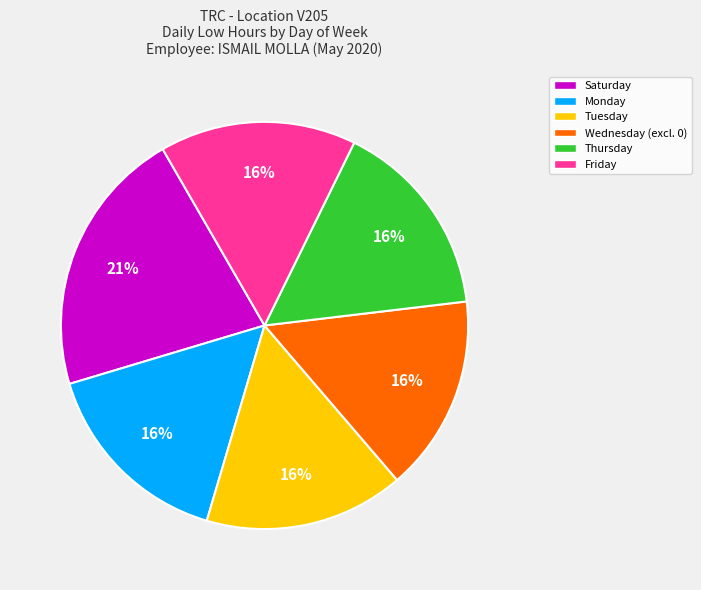

Which category has the biggest portion of the pie?

Saturday